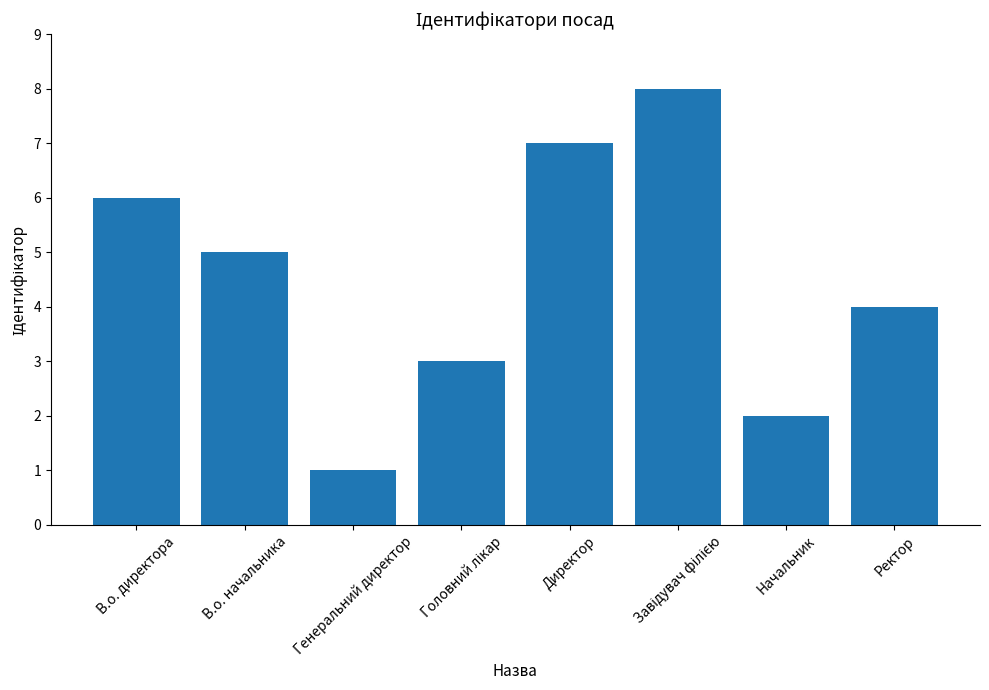

What is the label of the 1st bar from the left?

В.о. директора